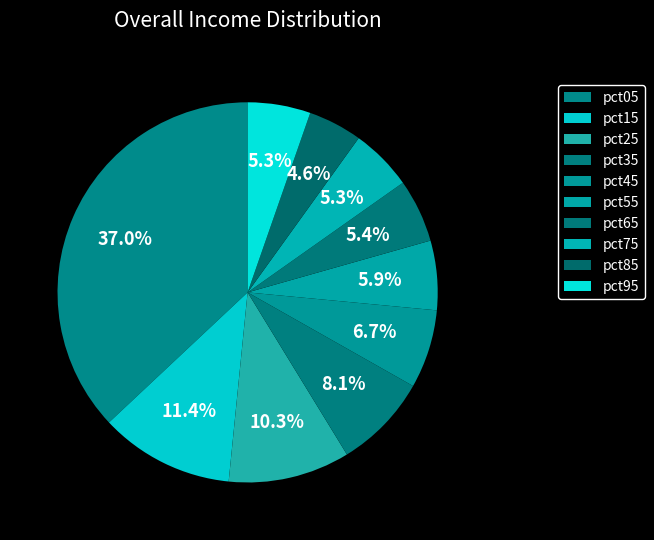

True or false: pct15 accounts for 11% of the total.

True